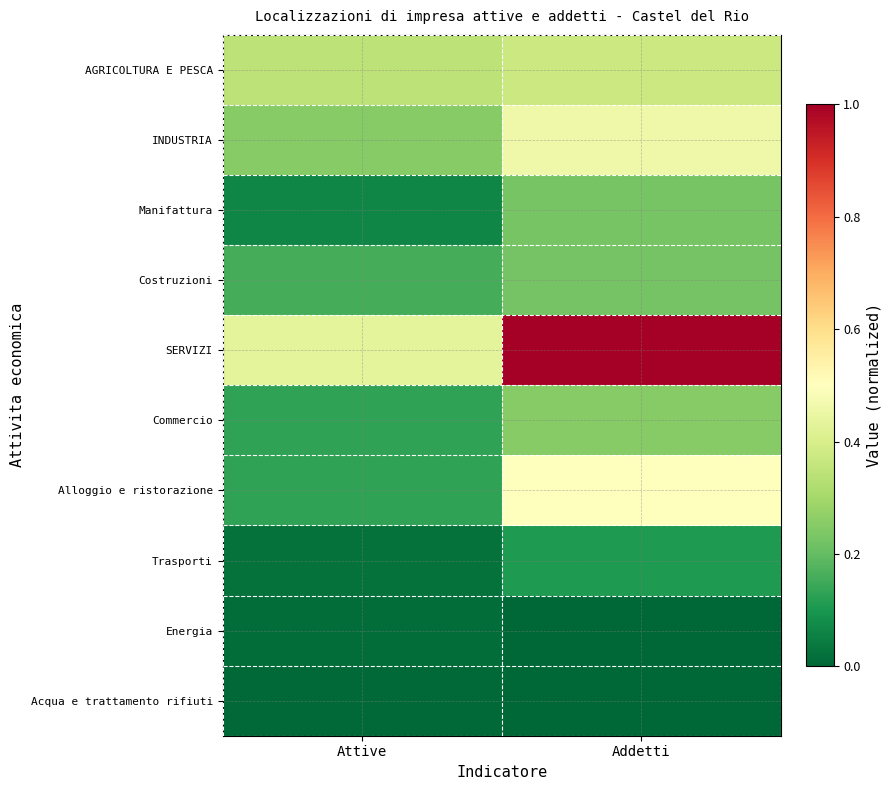

What is the greatest value displayed?

1.0